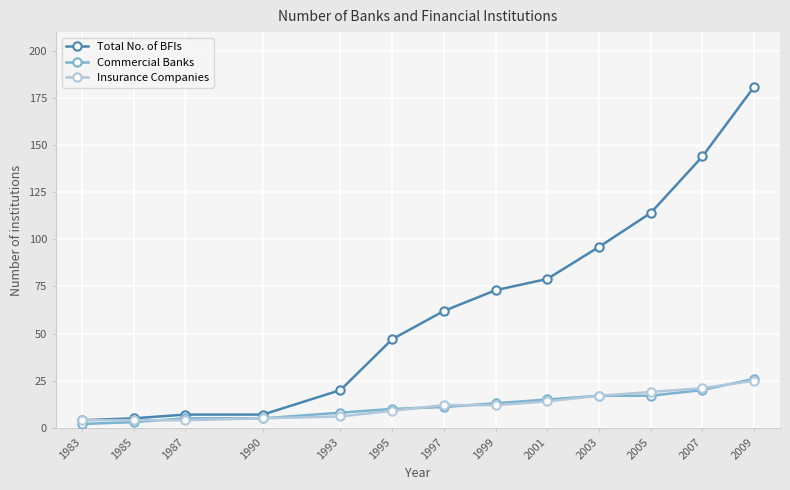

Reading left to right, transcribe all the data shown in this chart.

Total No. of BFIs: 4	5	7	7	20	47	62	73	79	96	114	144	181
Commercial Banks: 2	3	5	5	8	10	11	13	15	17	17	20	26
Insurance Companies: 4	4	4	5	6	9	12	12	14	17	19	21	25